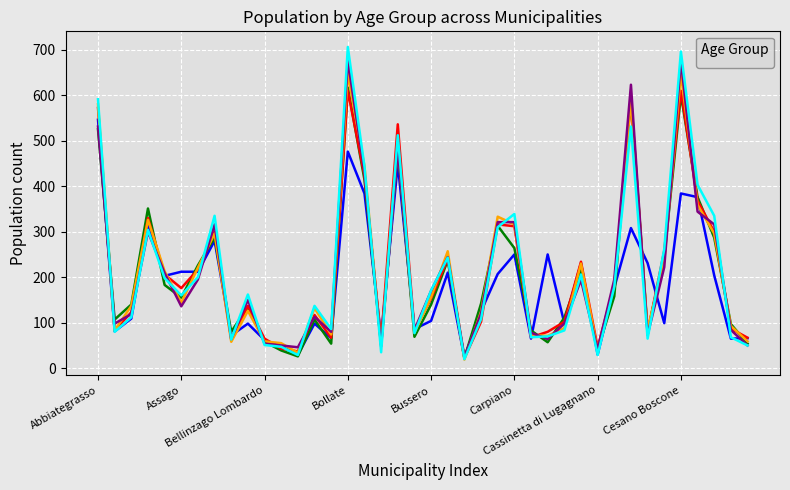

Is the value of _51_anni at Castano Primo greater than the value of _49_anni at Buccinasco?

No